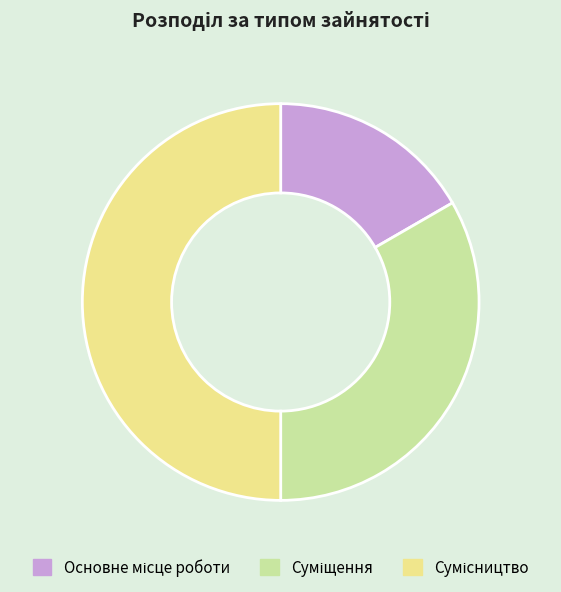

Between Сумісництво and Суміщення, which is larger?

Сумісництво